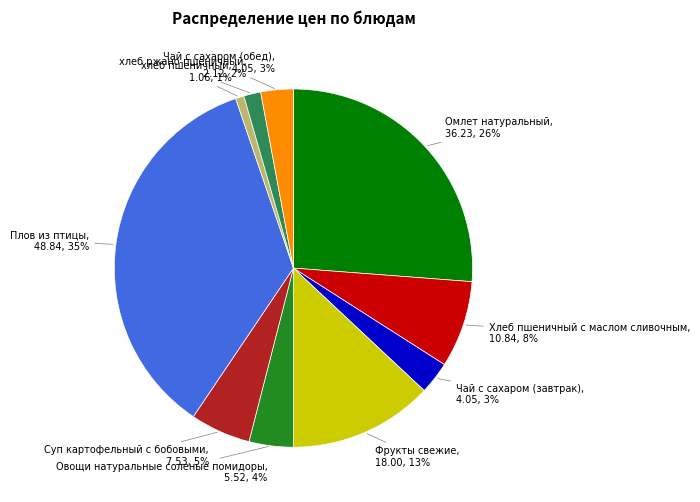

The Омлет натуральный slice represents 26% of the pie. True or false?

True